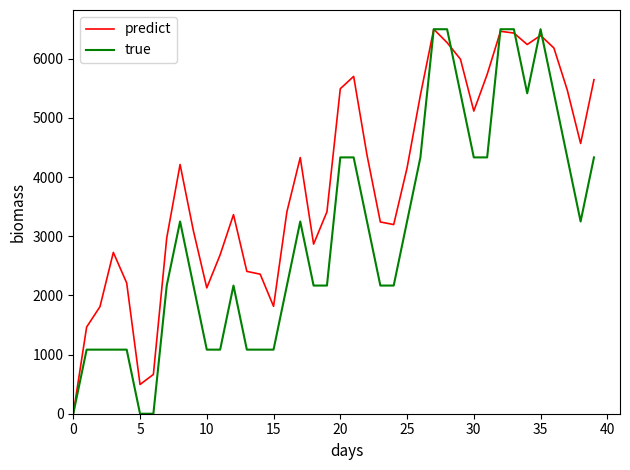

What is the highest value of the predict series?

6500.0